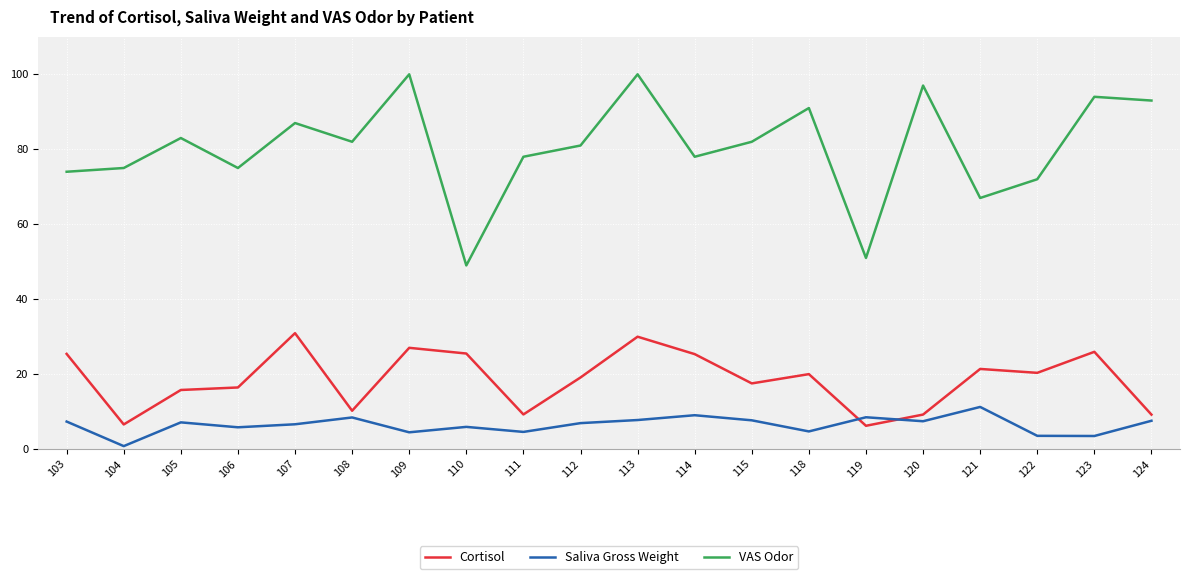

What is the difference between the VAS Odor values at 109 and 108?

18.0